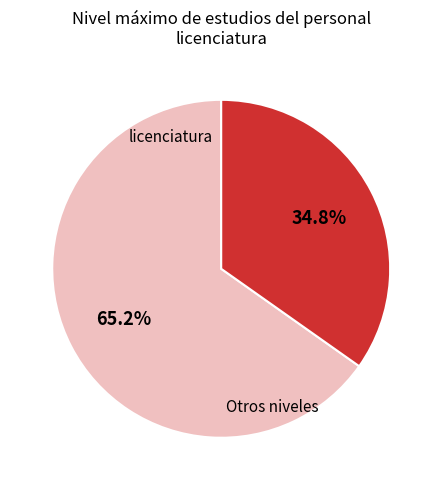

Does any single category account for the majority?

Yes